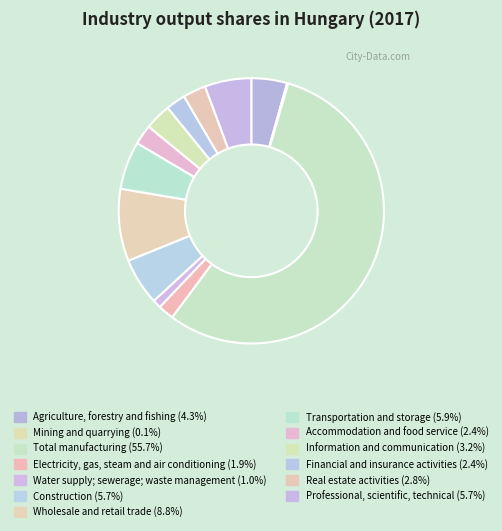

How many slices are in this pie chart?

13